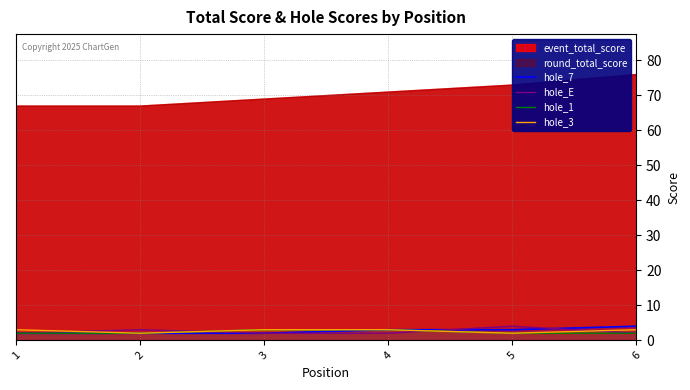

The hole_1 series shows 2 at 5. True or false?

True